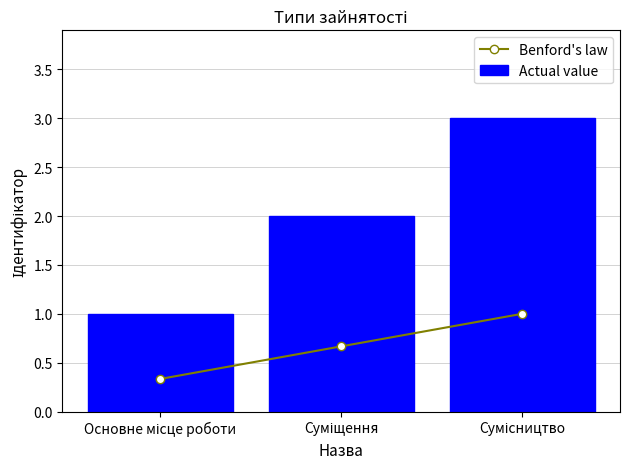

Which label corresponds to the largest value in the chart?

Сумісництво